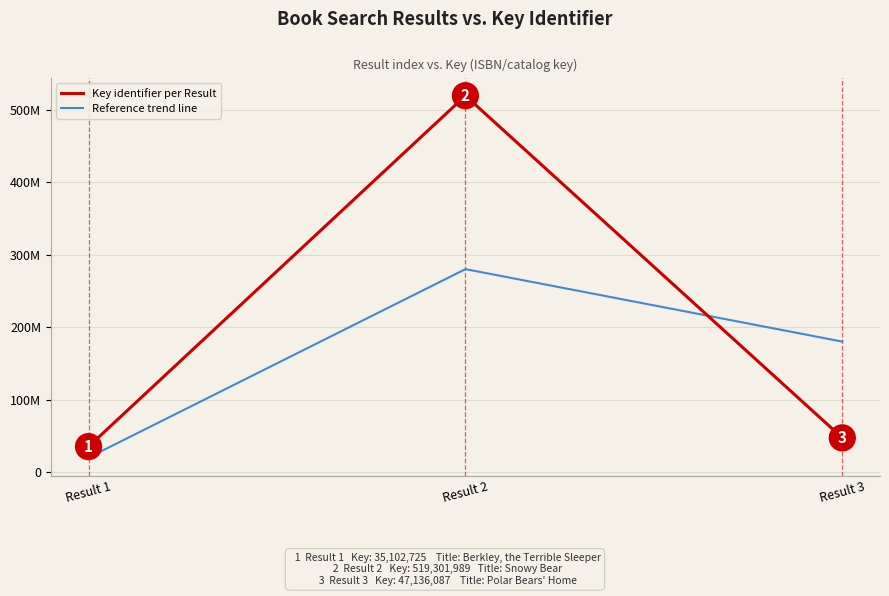

True or false: Reference trend line has a value of 180000000 at Result 3.

True